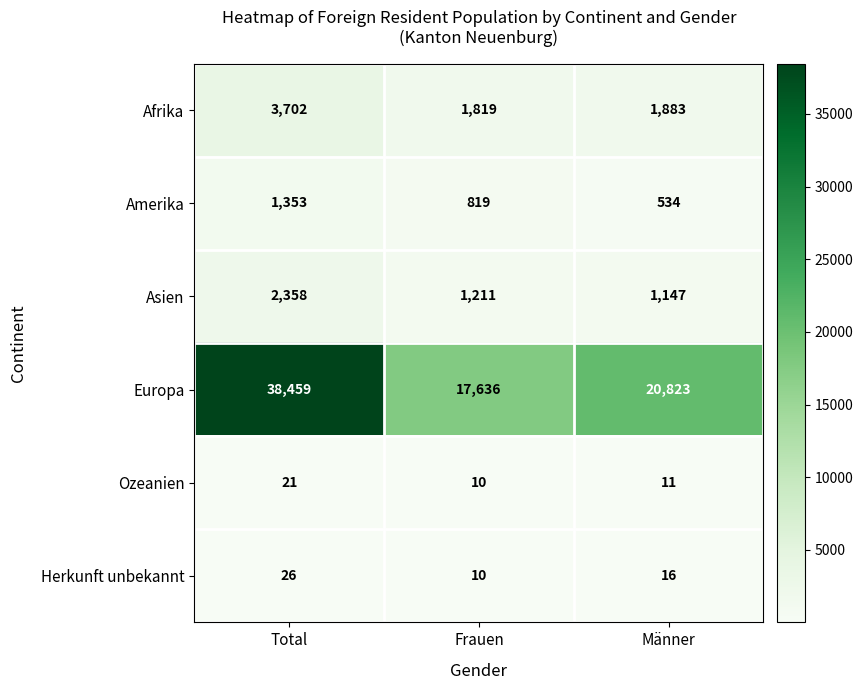

Where is Europa nearest to the value 28047?

Männer